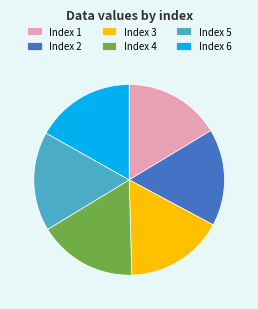

Is the sum of Index 3 and Index 6 greater than half?

No